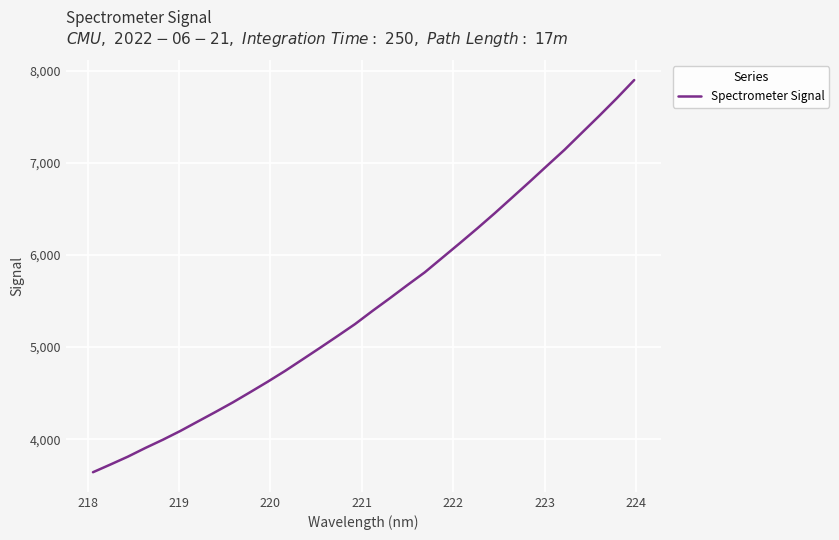

What is the smallest value displayed?

3641.8